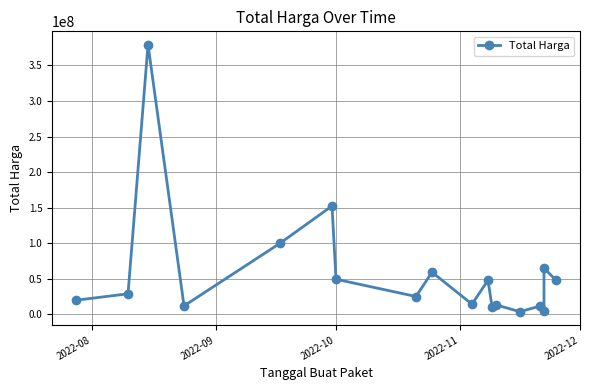

Does the chart have visible grid lines?

Yes